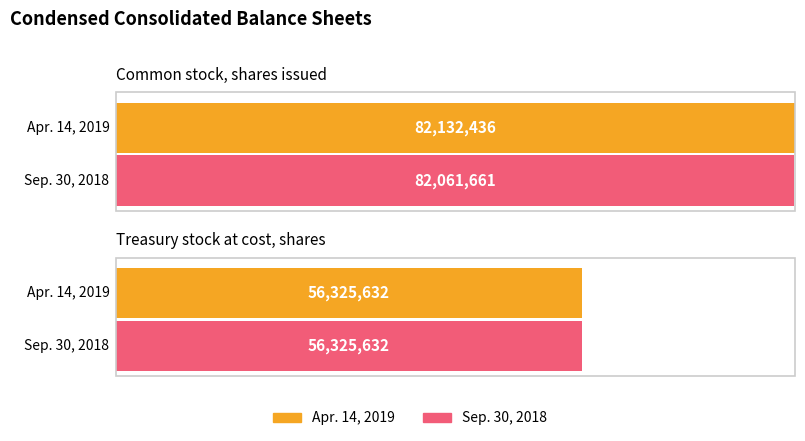

What is the sum of the Apr. 14, 2019 values at Treasury stock at cost, shares and Common stock, shares issued?

138458068